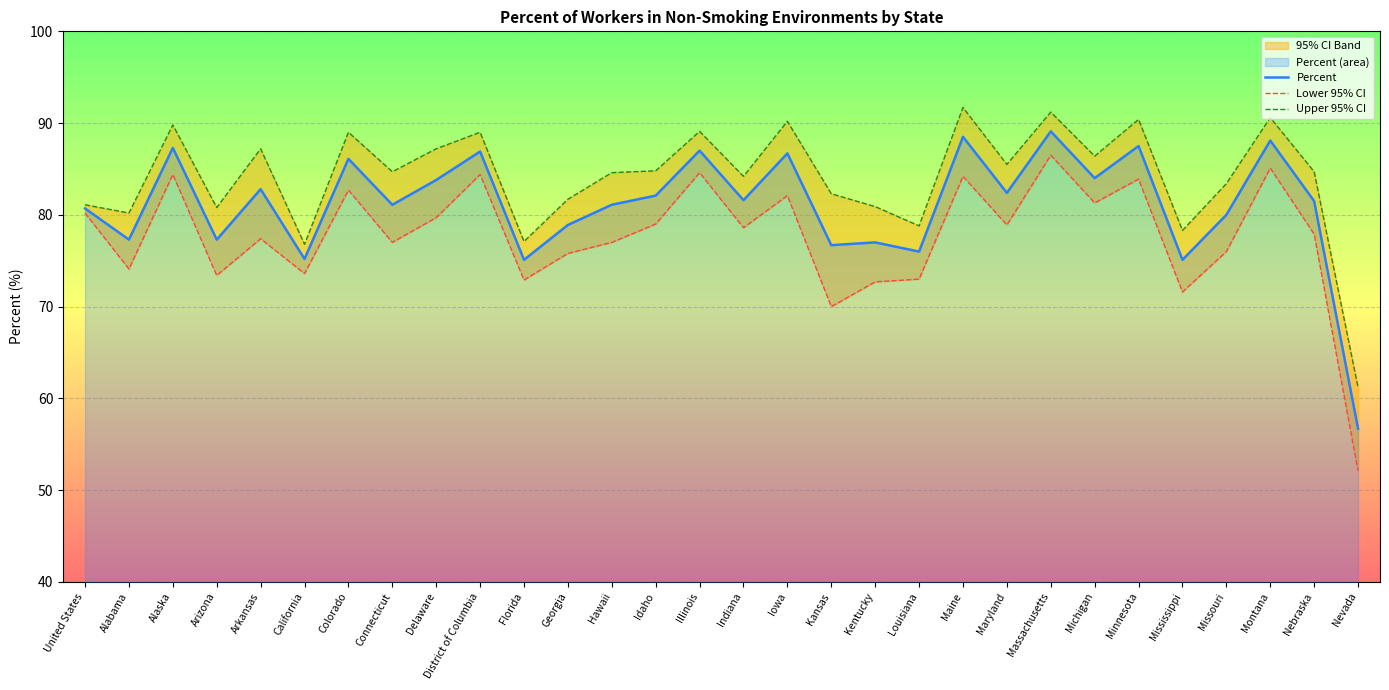

What is the maximum value shown in the chart?

91.7